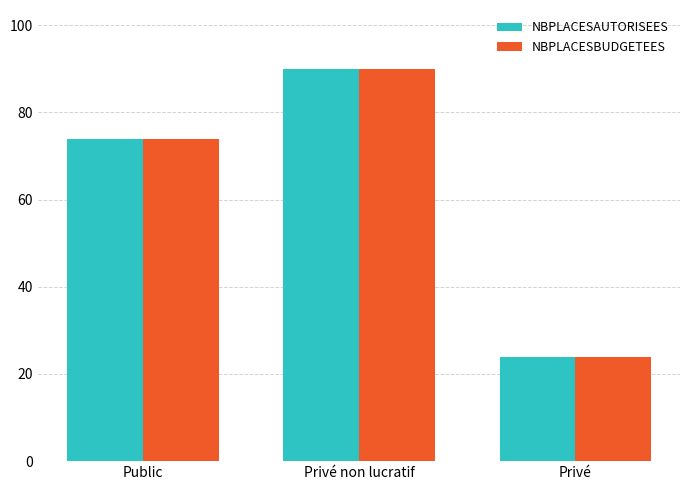

What is the sum of all NBPLACESAUTORISEES values?

188